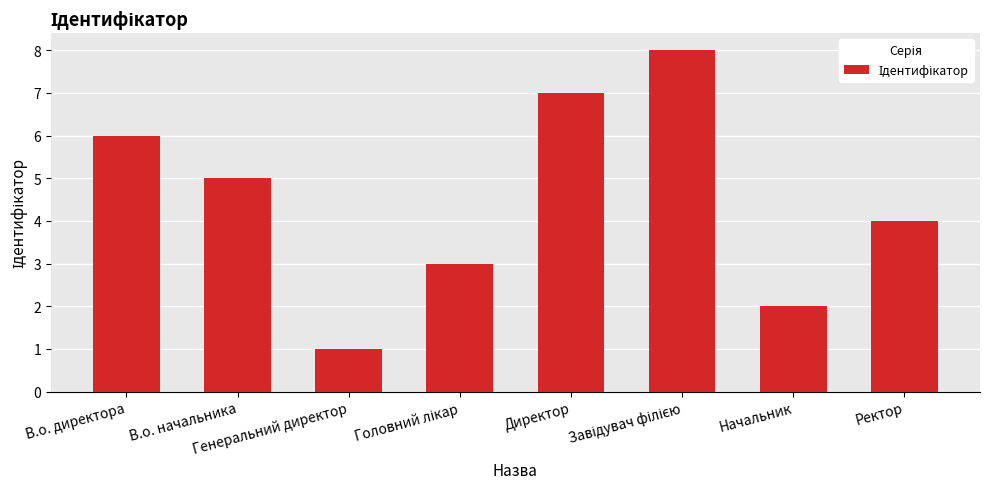

What is the sum of all values?

36